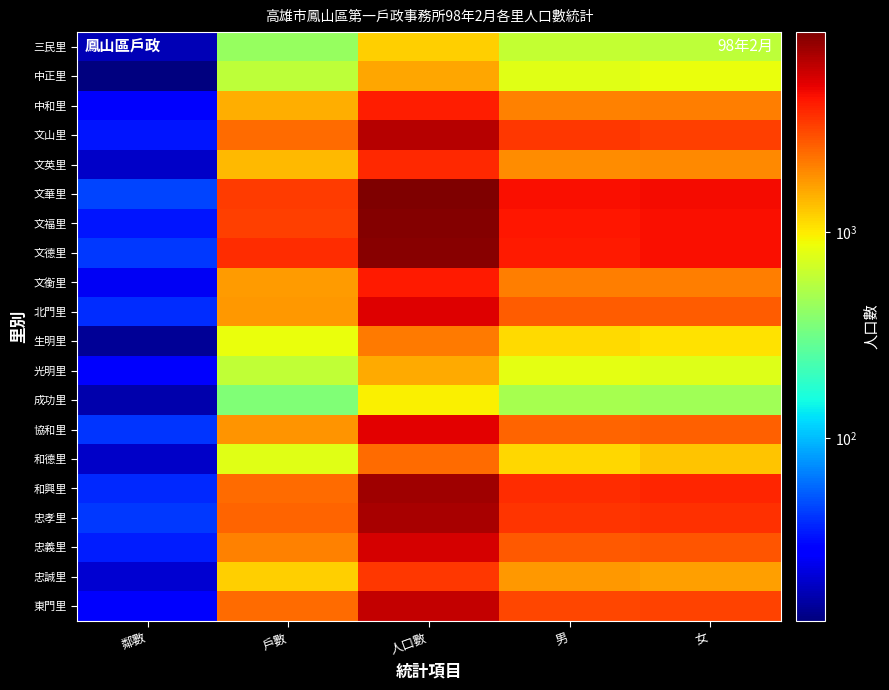

At how many categories does at least one series exceed 655?

4